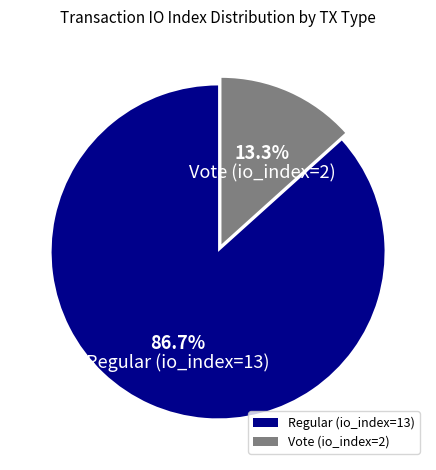

Is the sum of Vote (io_index=2) and Regular (io_index=13) greater than half?

Yes